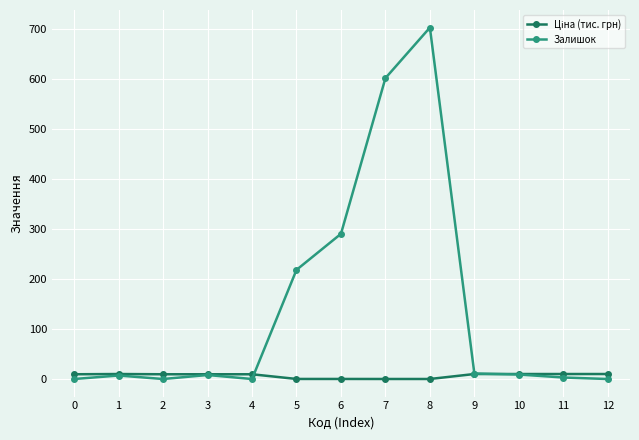

Which series has the largest range (max minus min)?

Залишок